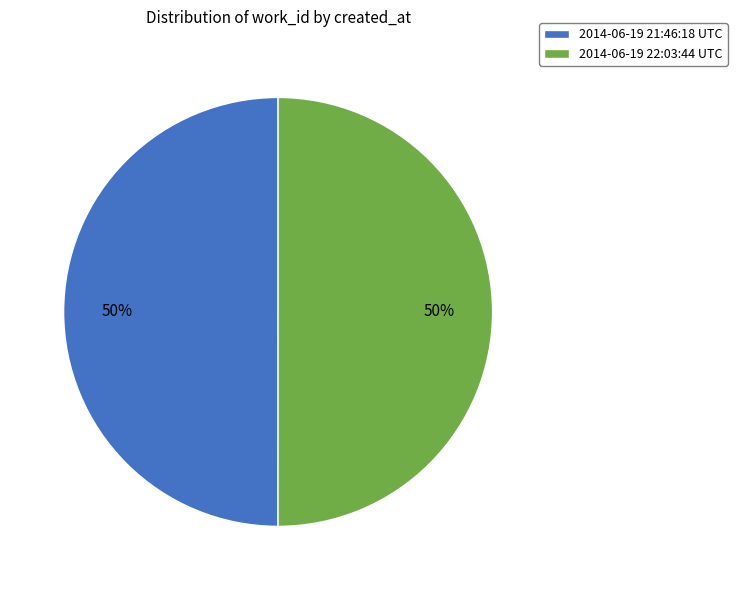

To the nearest percent, what percentage of the pie is 2014-06-19 21:46:18 UTC?

50%